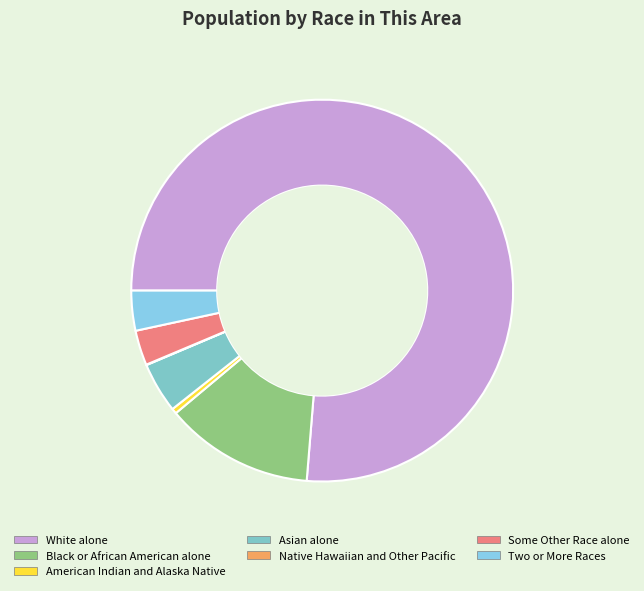

Is it true that Native Hawaiian and Other Pacific is 0% of the pie?

True